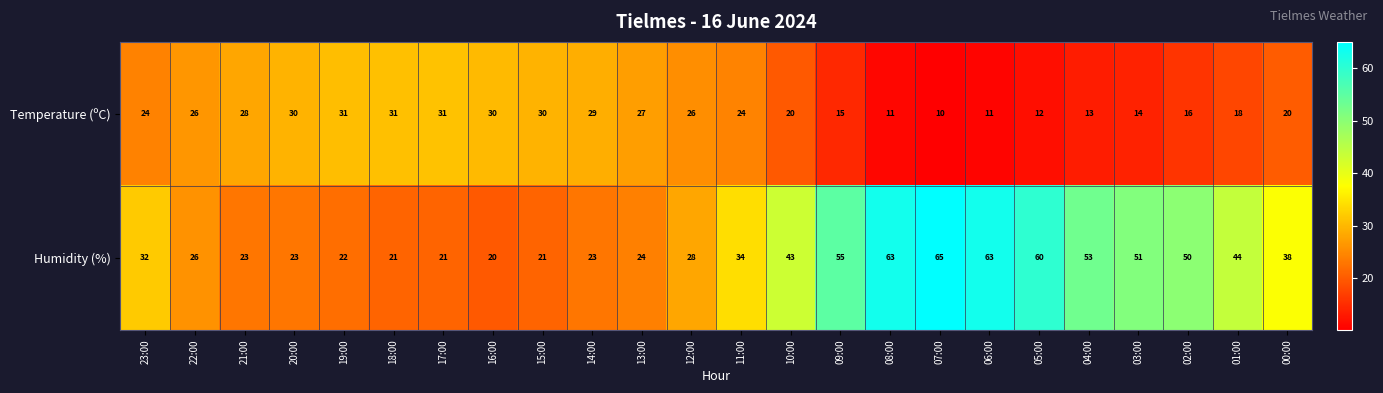

Read the Temperature (ºC) value at 23:00, to the nearest 10.

20